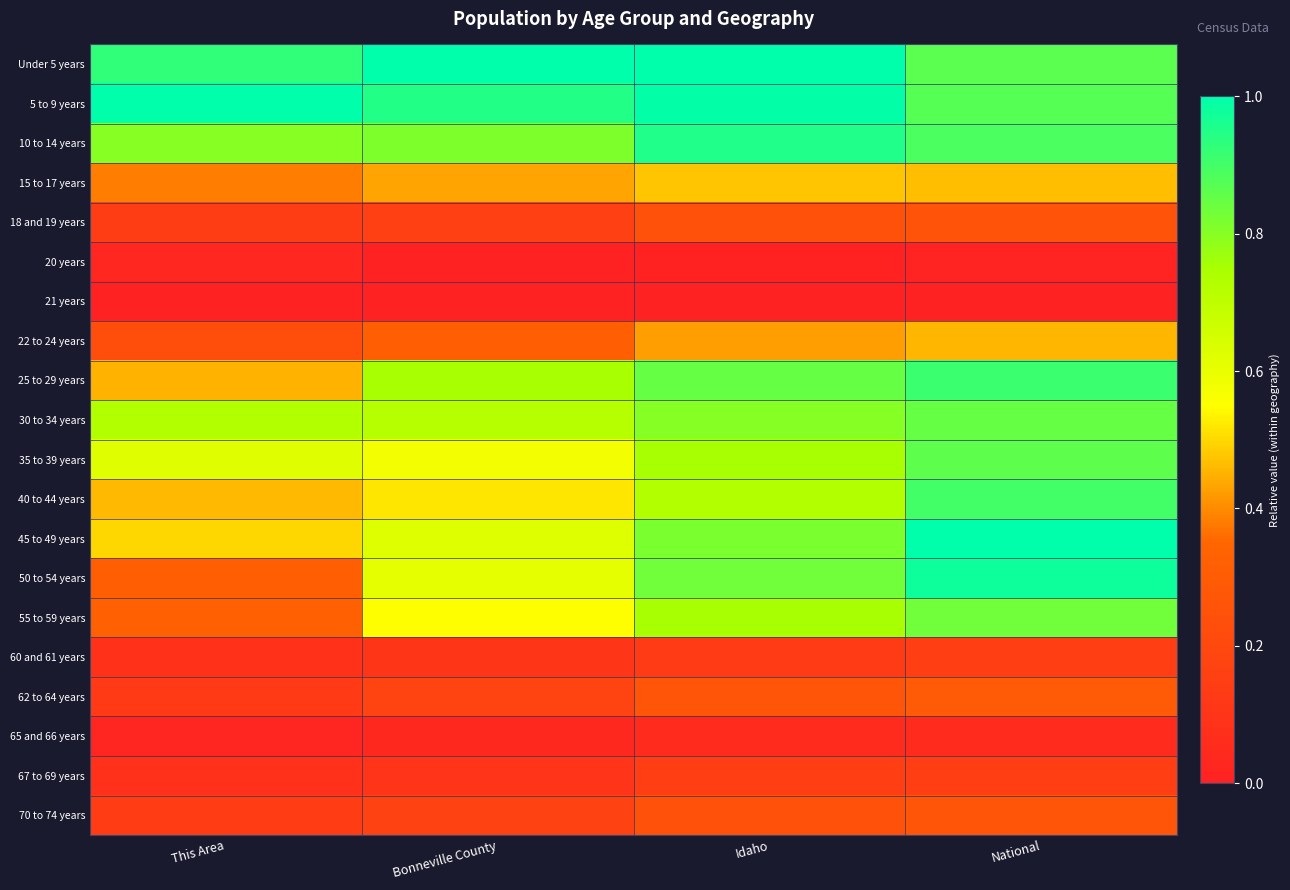

What is the total value across all series at Idaho?

10.5